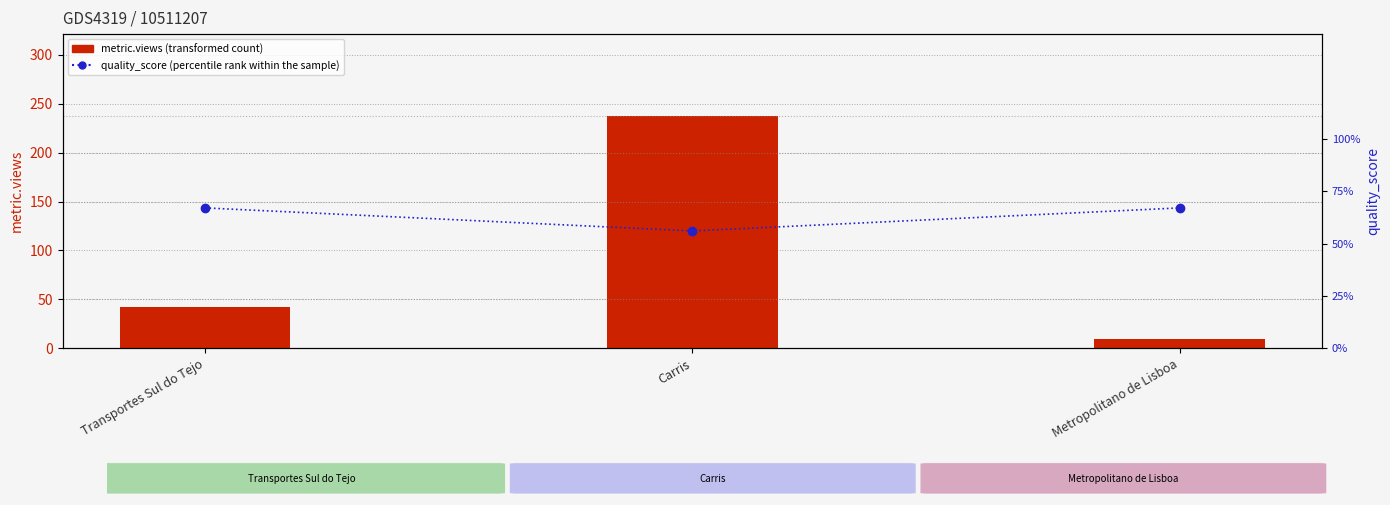

At Carris, list the series in order from largest to smallest.

metric.views (transformed count), quality_score (percentile rank within the sample)